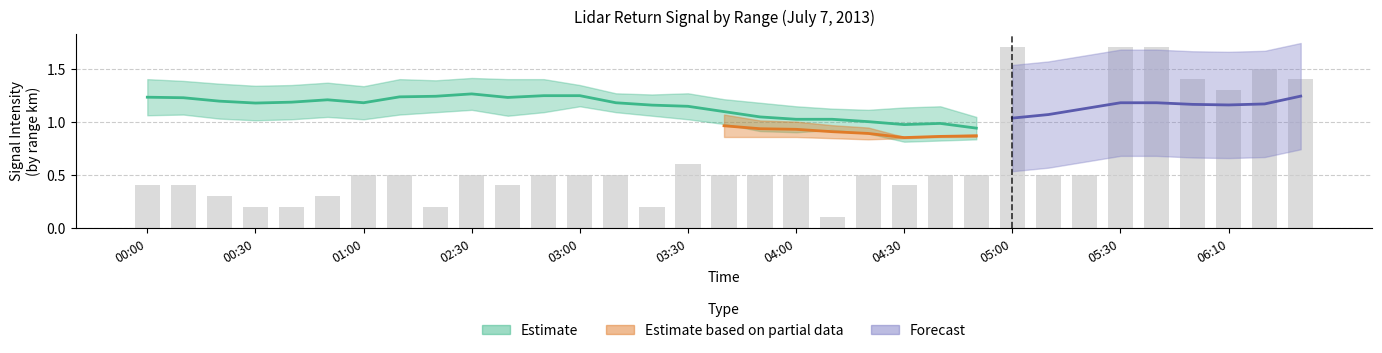

Does the chart contain any negative values?

No